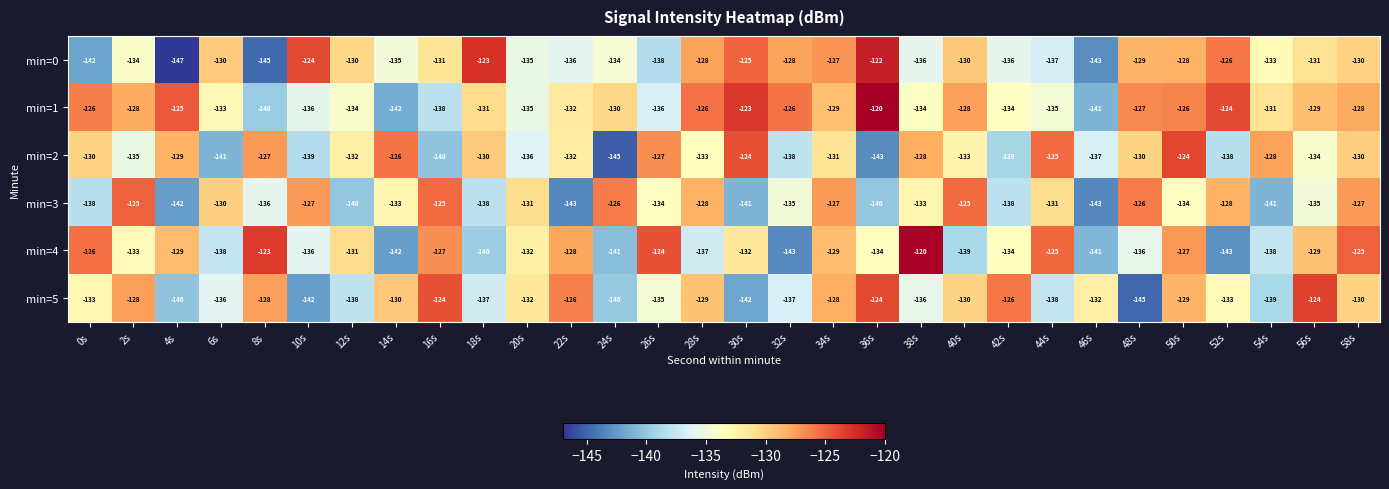

True or false: min=5 has a value of -140 at 4s.

True